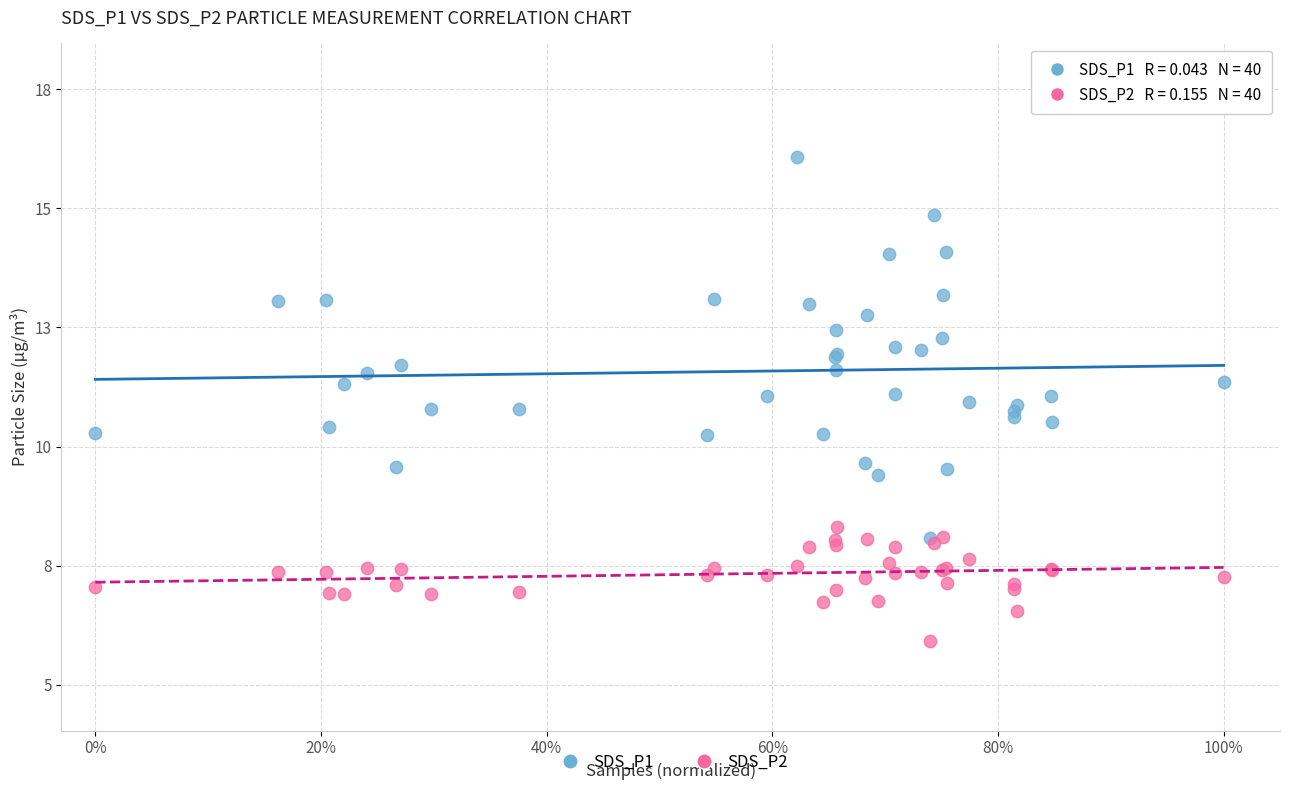

Which series contains the highest Y value?

SDS_P1